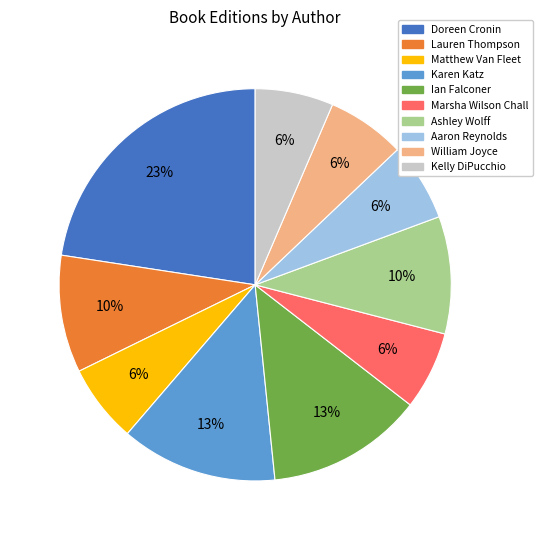

To the nearest percent, what portion does Aaron Reynolds represent?

6%